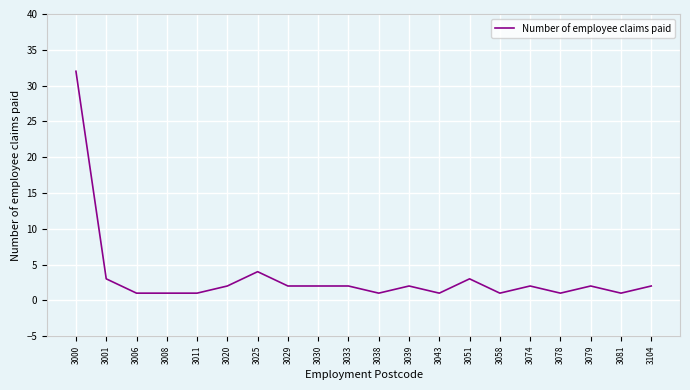

What is the average value?

3